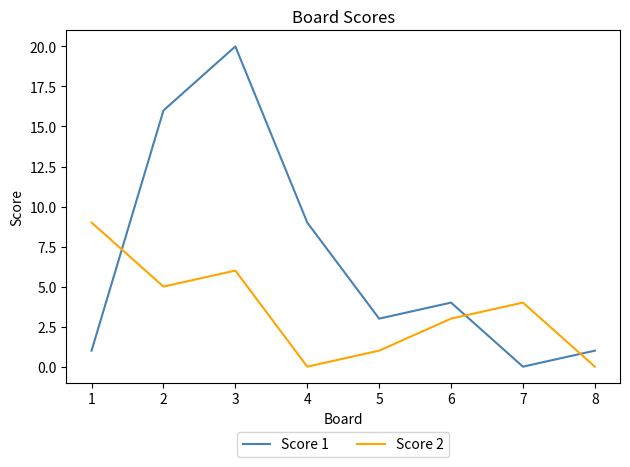

Does the chart have visible grid lines?

No